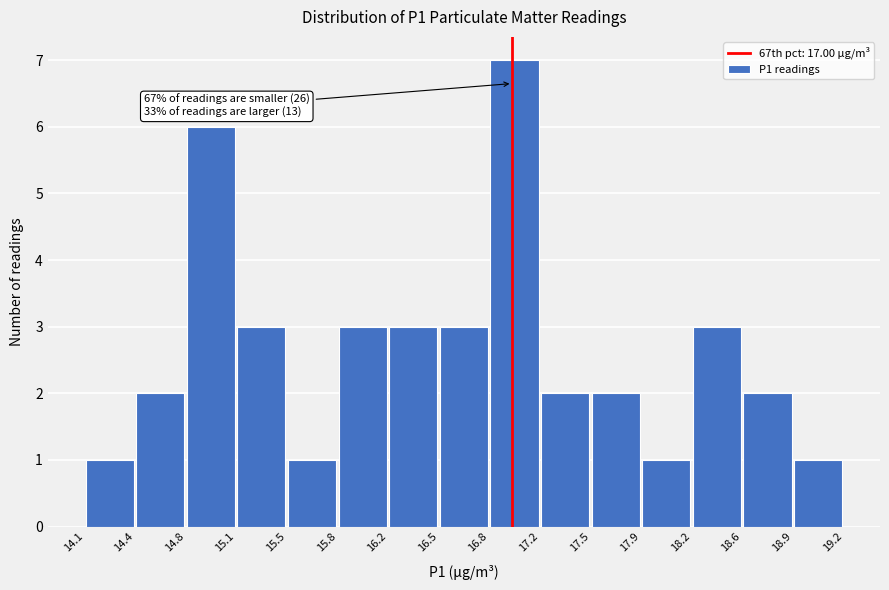

Over which range of the x-axis is the bar tallest?

16.8 to 17.2